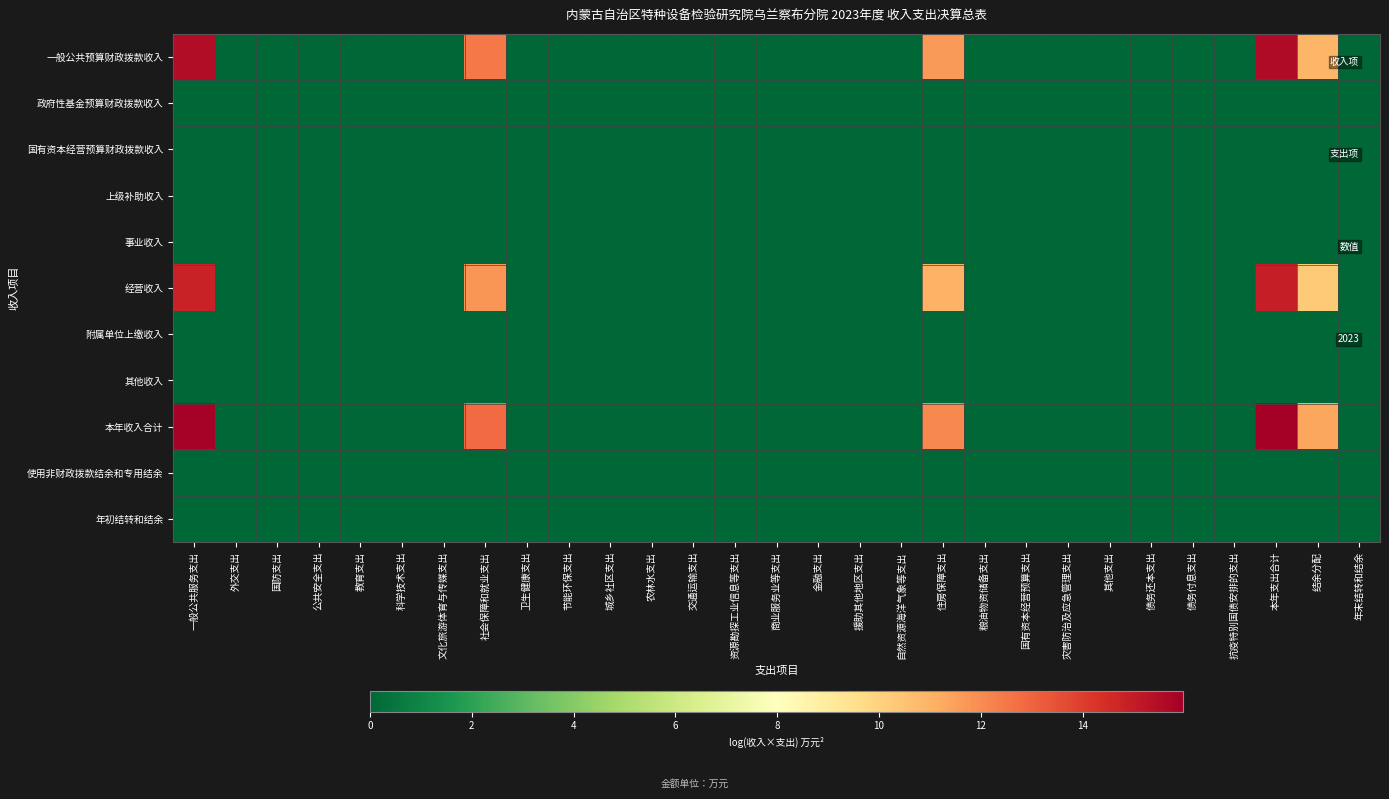

Rank the categories by 上级补助收入 value from highest to lowest.

一般公共服务支出, 外交支出, 国防支出, 公共安全支出, 教育支出, 科学技术支出, 文化旅游体育与传媒支出, 社会保障和就业支出, 卫生健康支出, 节能环保支出, 城乡社区支出, 农林水支出, 交通运输支出, 资源勘探工业信息等支出, 商业服务业等支出, 金融支出, 援助其他地区支出, 自然资源海洋气象等支出, 住房保障支出, 粮油物资储备支出, 国有资本经营预算支出, 灾害防治及应急管理支出, 其他支出, 债务还本支出, 债务付息支出, 抗疫特别国债安排的支出, 本年支出合计, 结余分配, 年末结转和结余